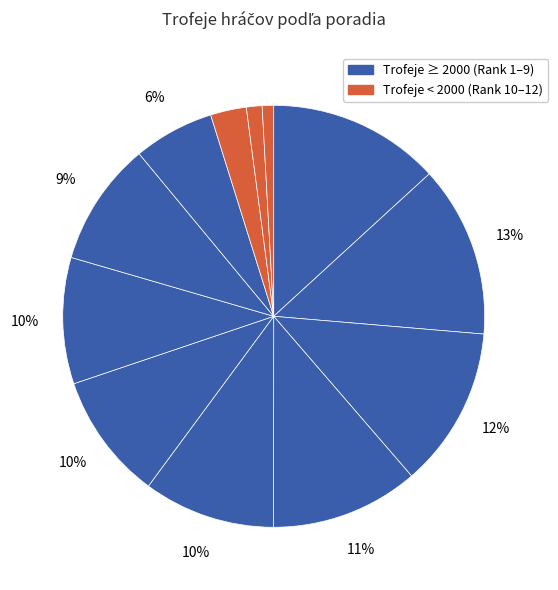

How many slices are in this pie chart?

12